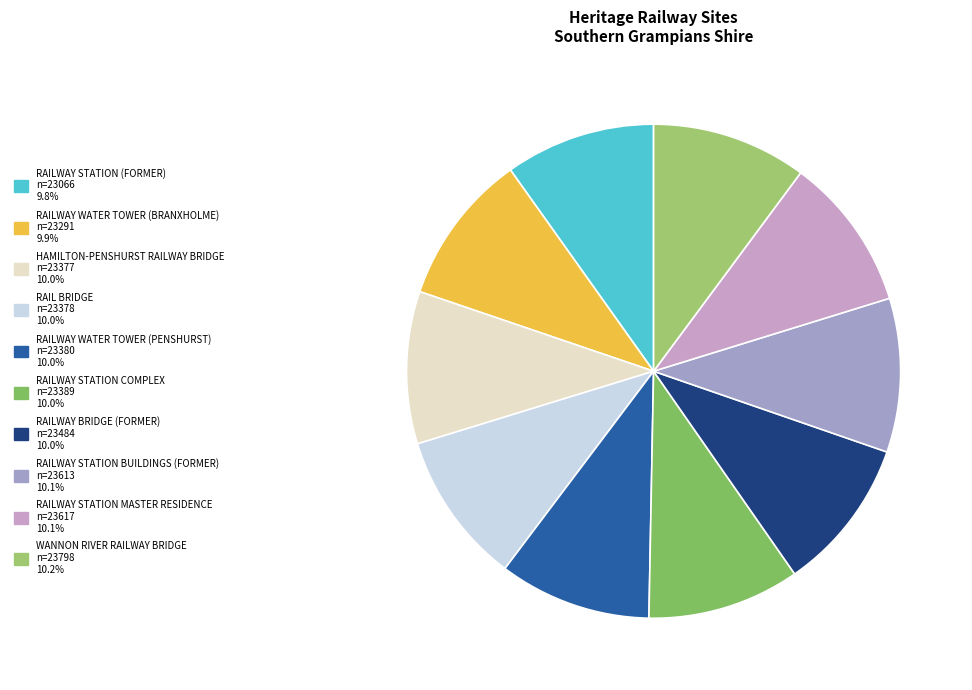

How many segments does this pie chart have?

10